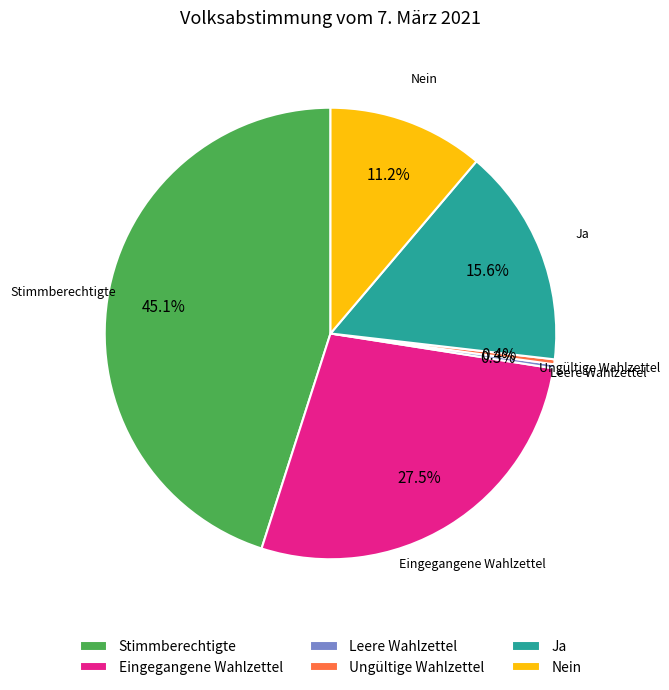

How many segments does this pie chart have?

6